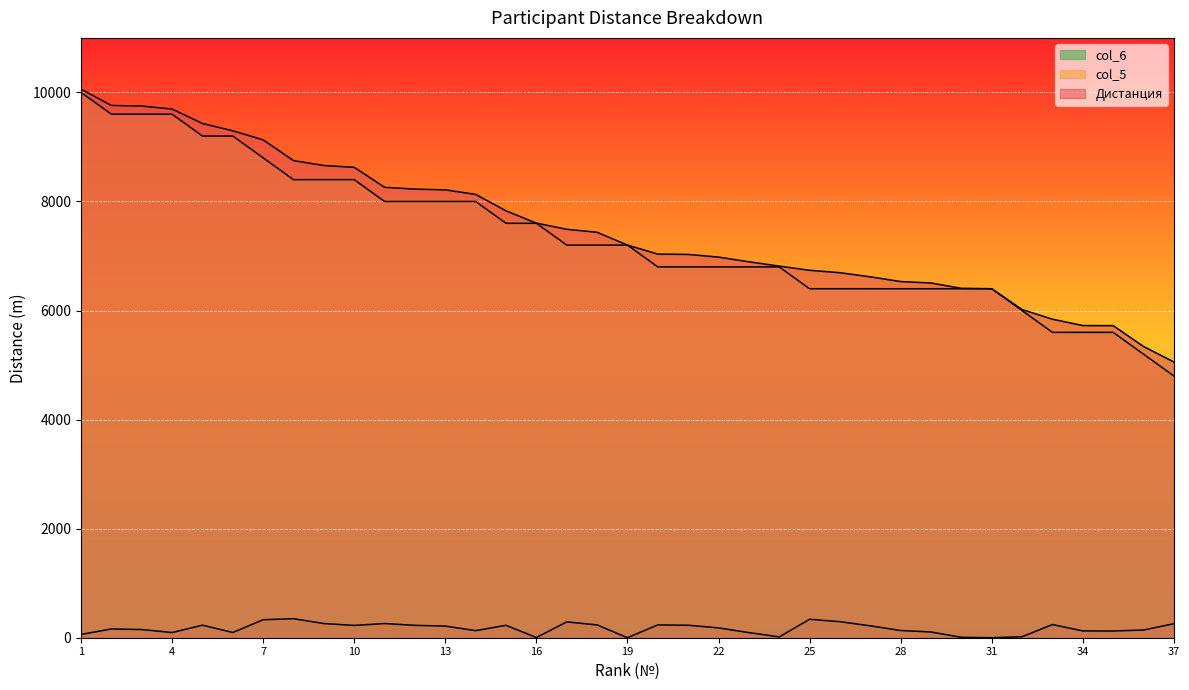

What is the highest value of the col_6 series?

349